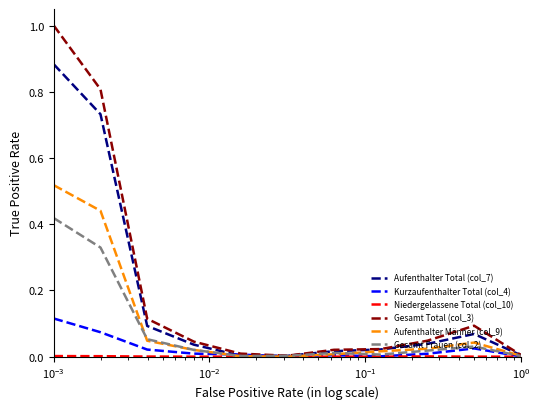

Which series has the widest spread of values?

Gesamt Total (col_3)